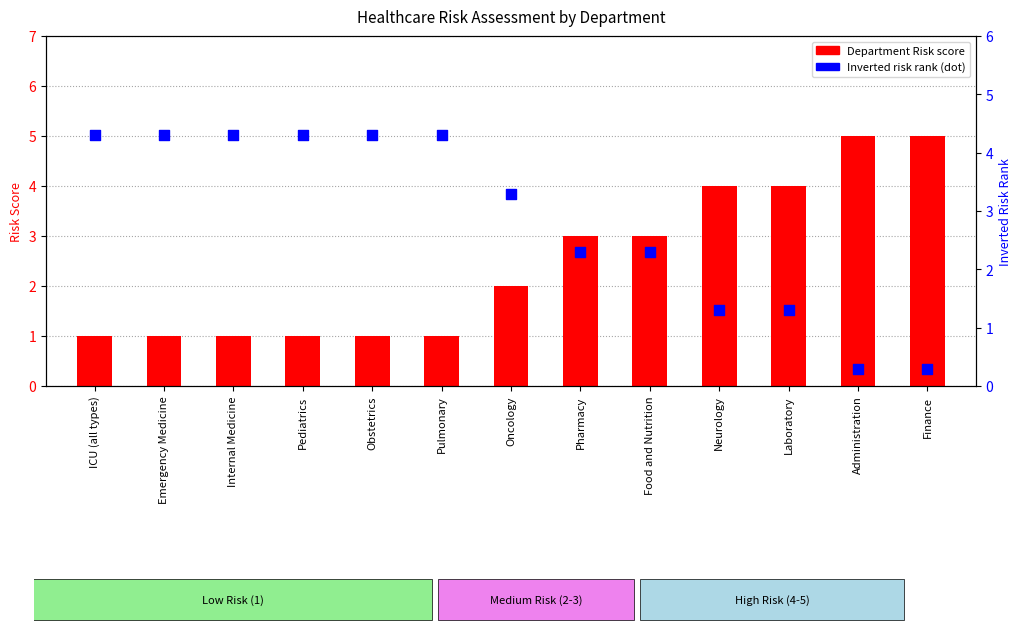

What are all the series names shown in the legend?

Department Risk, Inverted Risk Rank